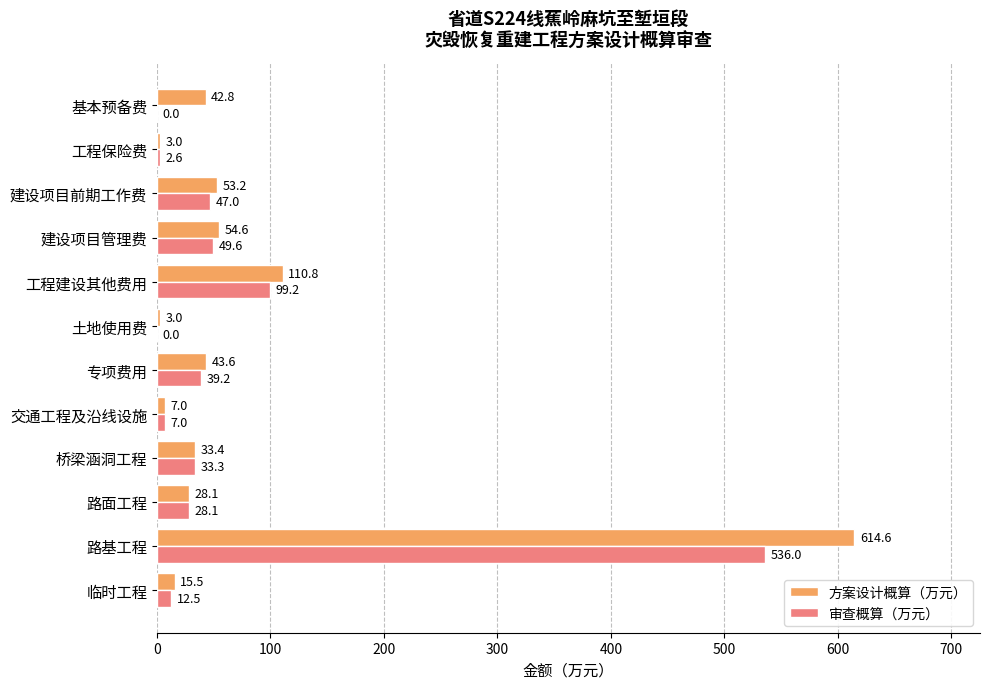

The 审查概算（万元） series shows 99.2 at 工程建设其他费用. True or false?

True